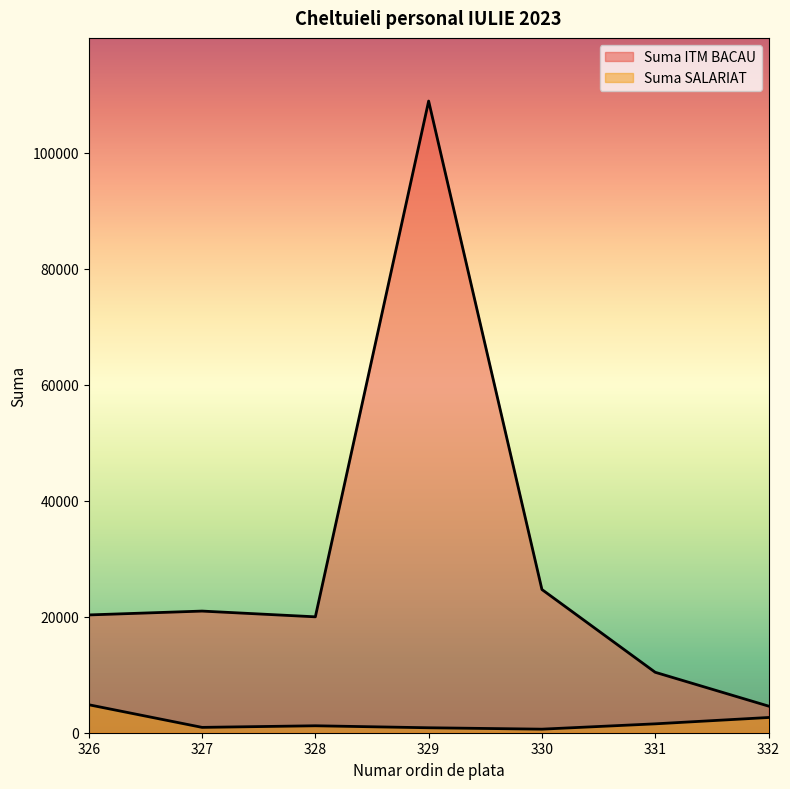

Rank the categories by Suma SALARIAT value from highest to lowest.

326, 332, 331, 328, 327, 329, 330